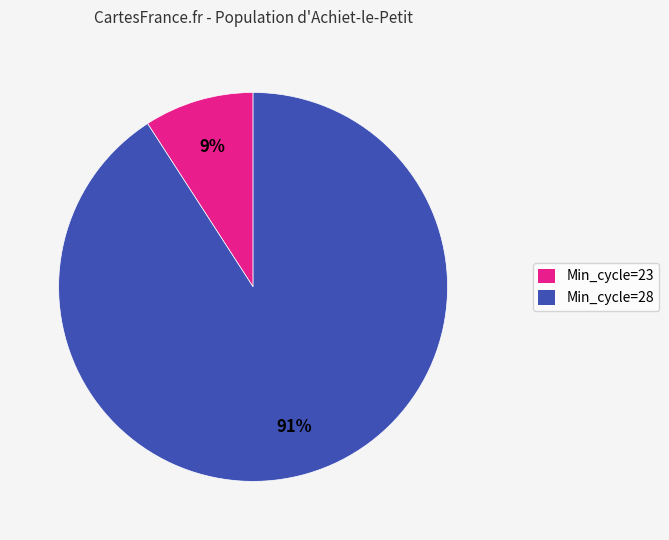

What percentage is the Min_cycle=28 slice, to the nearest percent?

91%